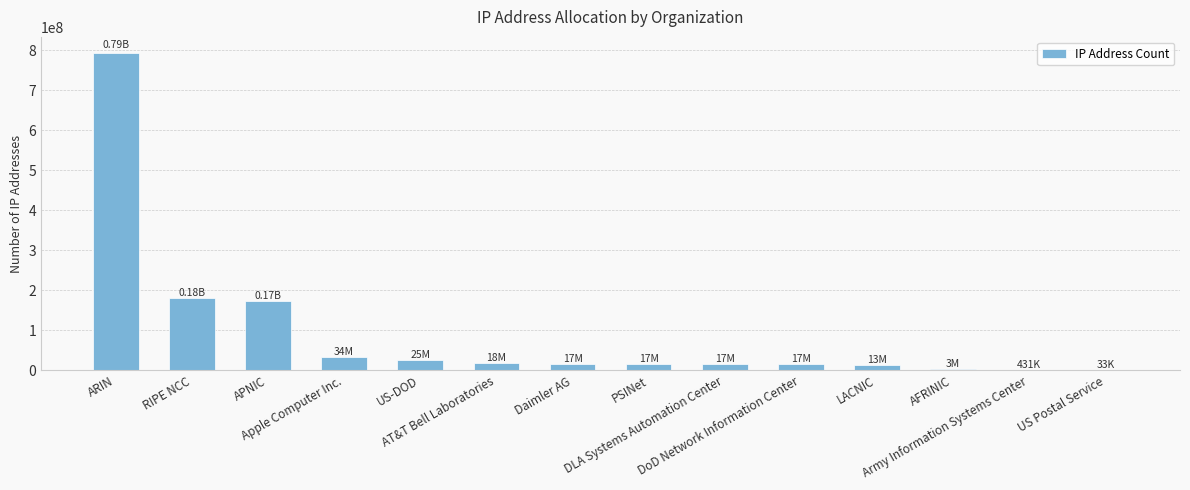

Does the chart contain stacked bars?

No